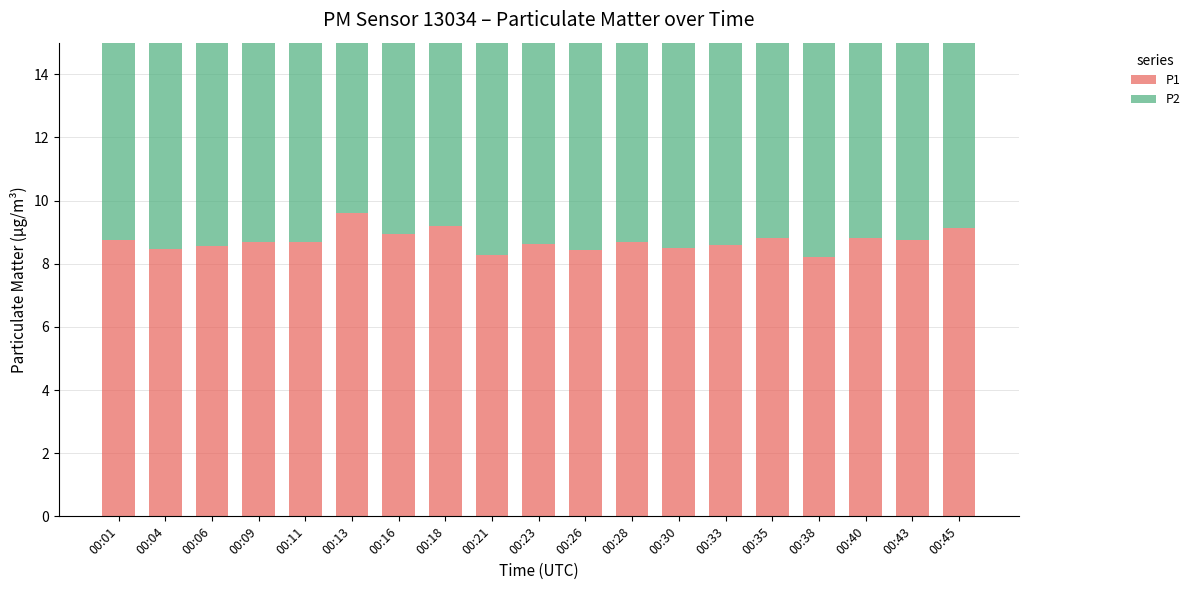

What is the difference between the highest and lowest values at 00:09?

0.8